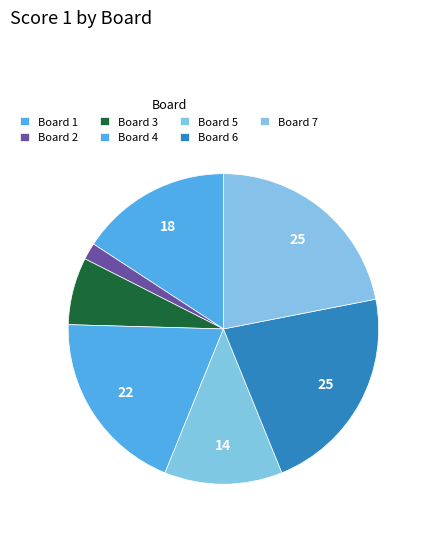

What percentage is NOT represented by Board 4?

80.7%